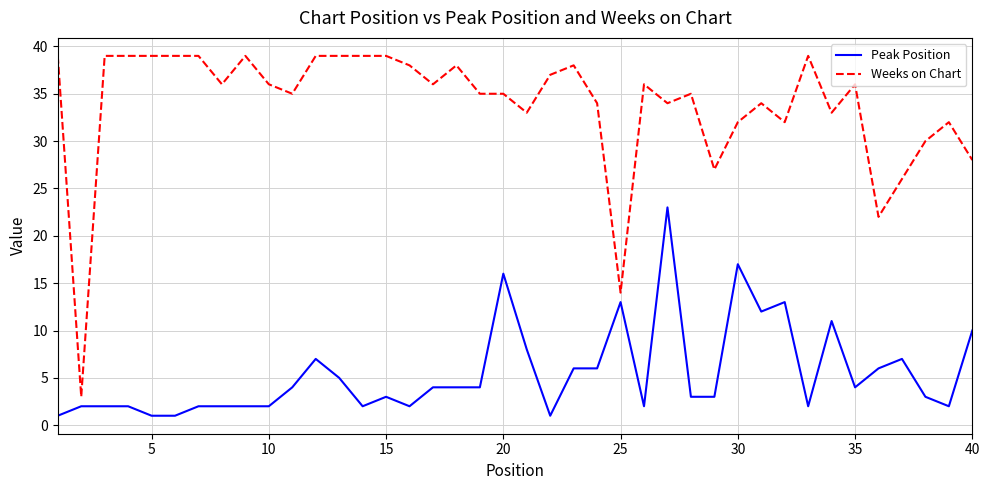

True or false: Peak Position and Weeks on Chart cross at least once.

False